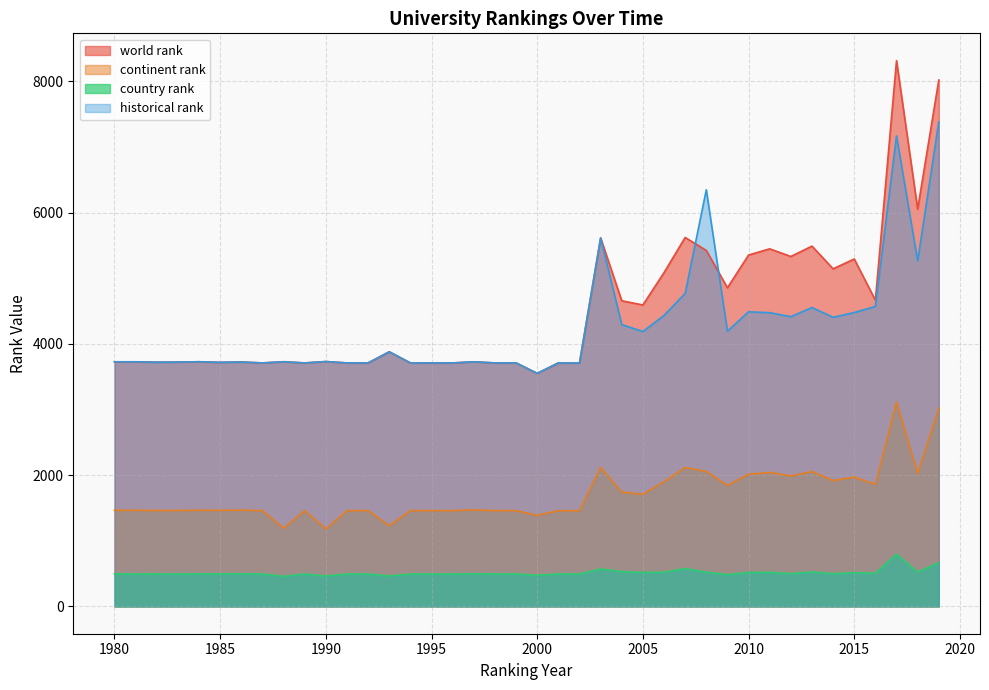

True or false: country rank has a value of 796.0 at 2017.

True